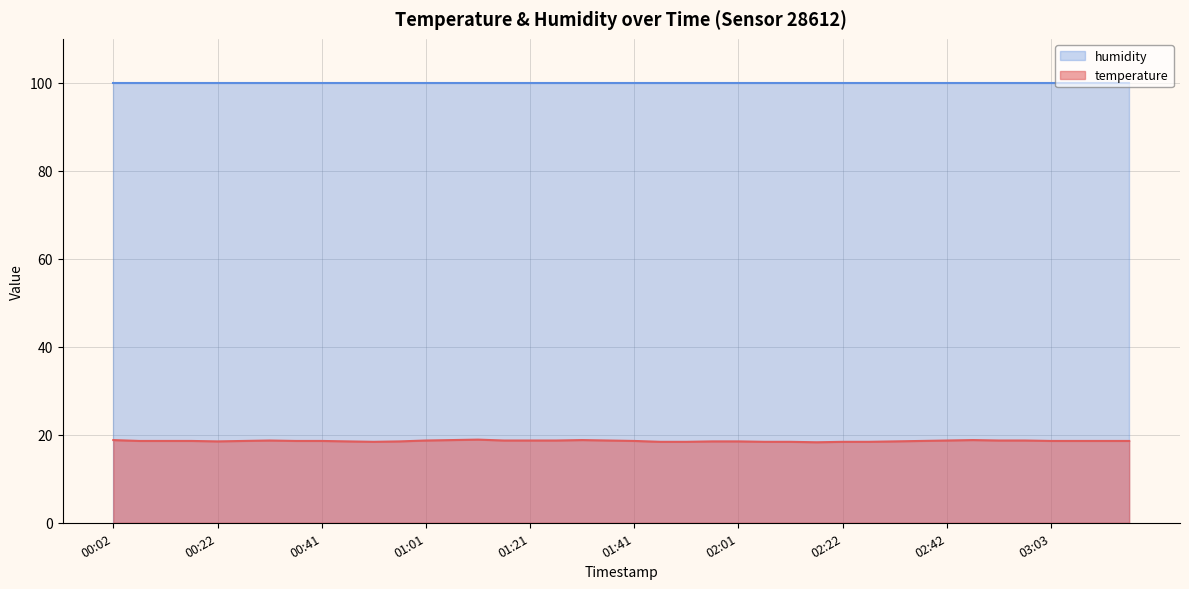

How many lines are shown in the chart?

2